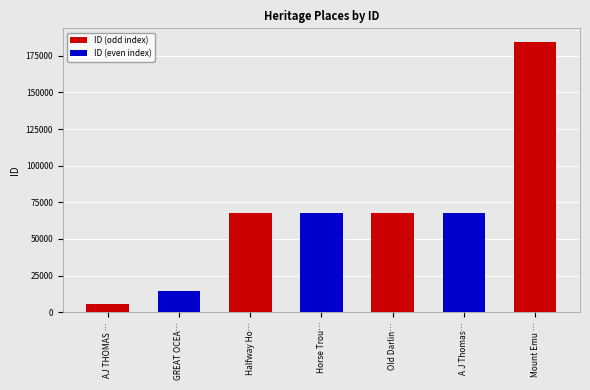

What is the value of the 5th bar from the left?

67817